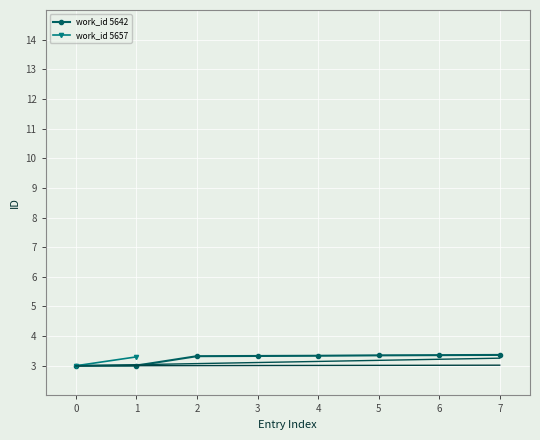

What is the difference between the second highest and minimum values?

0.4